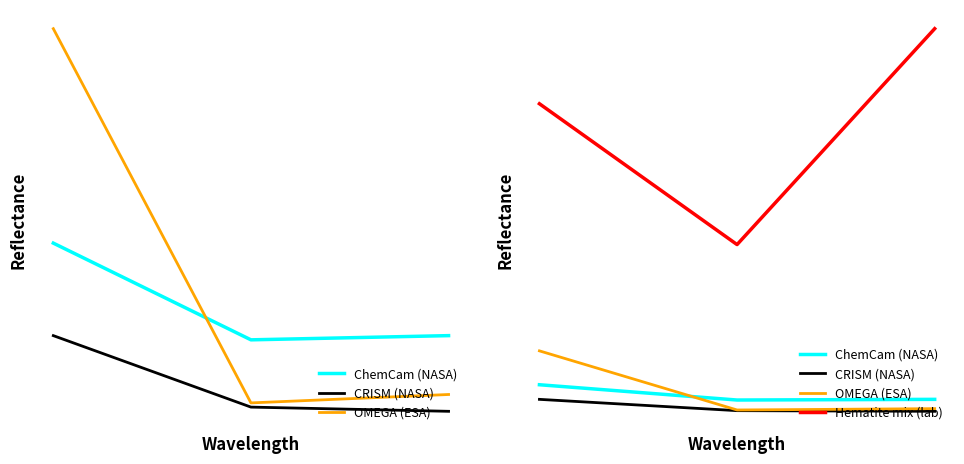

Which series has the largest range (max minus min)?

Hematite mix (lab)